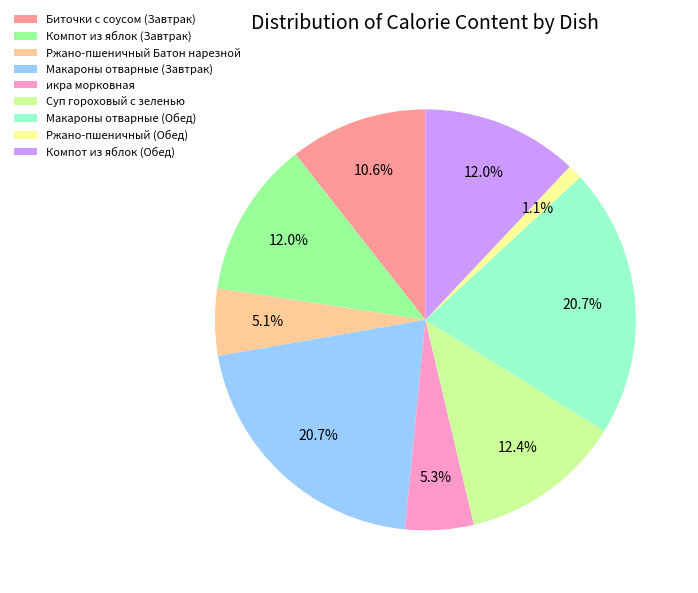

Which slice is the smallest?

Ржано-пшеничный (Обед)